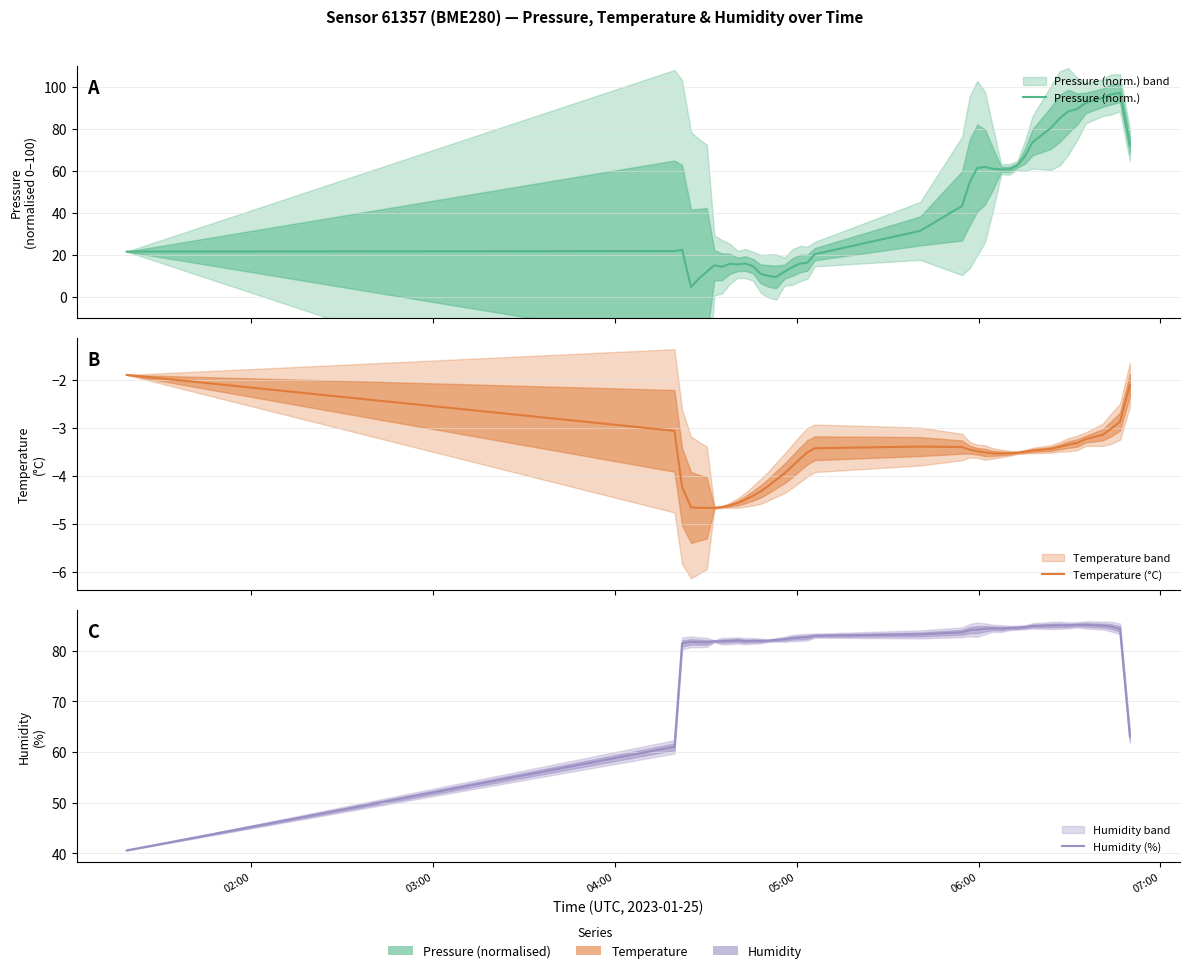

What is the difference between the maximum and minimum values in the Pressure (norm.) series?

92.4